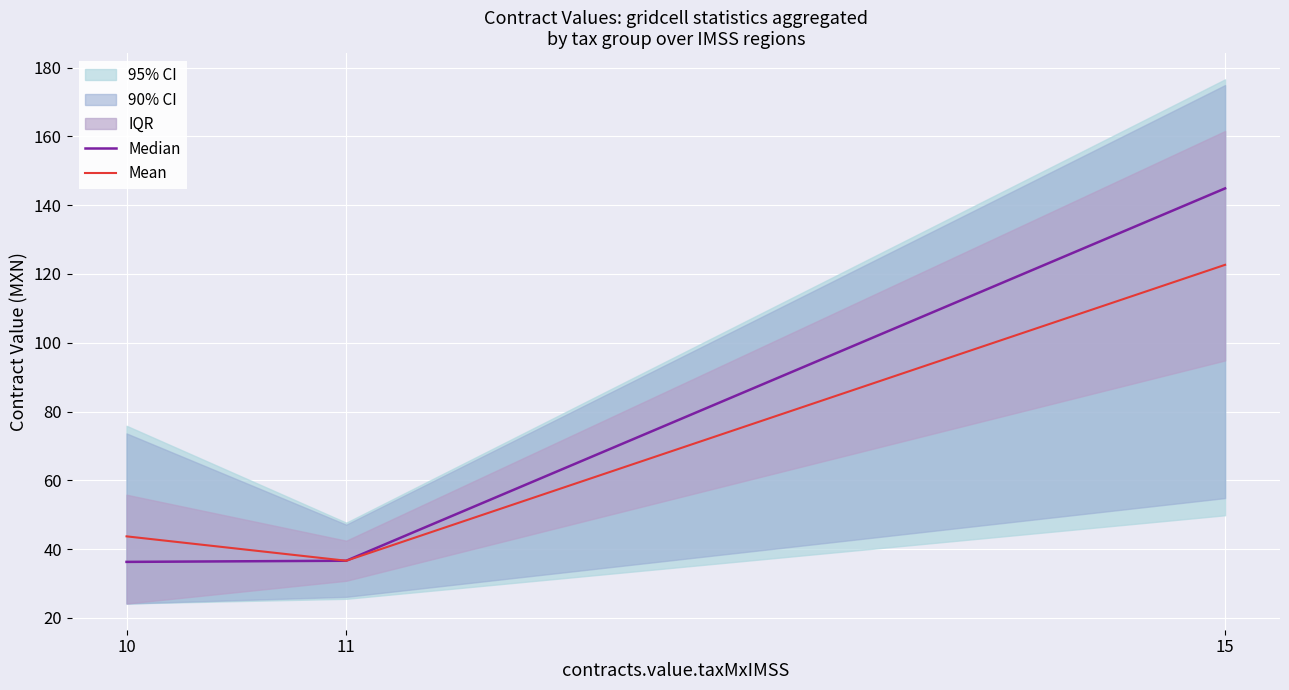

At which label is Mean closest to 79?

10